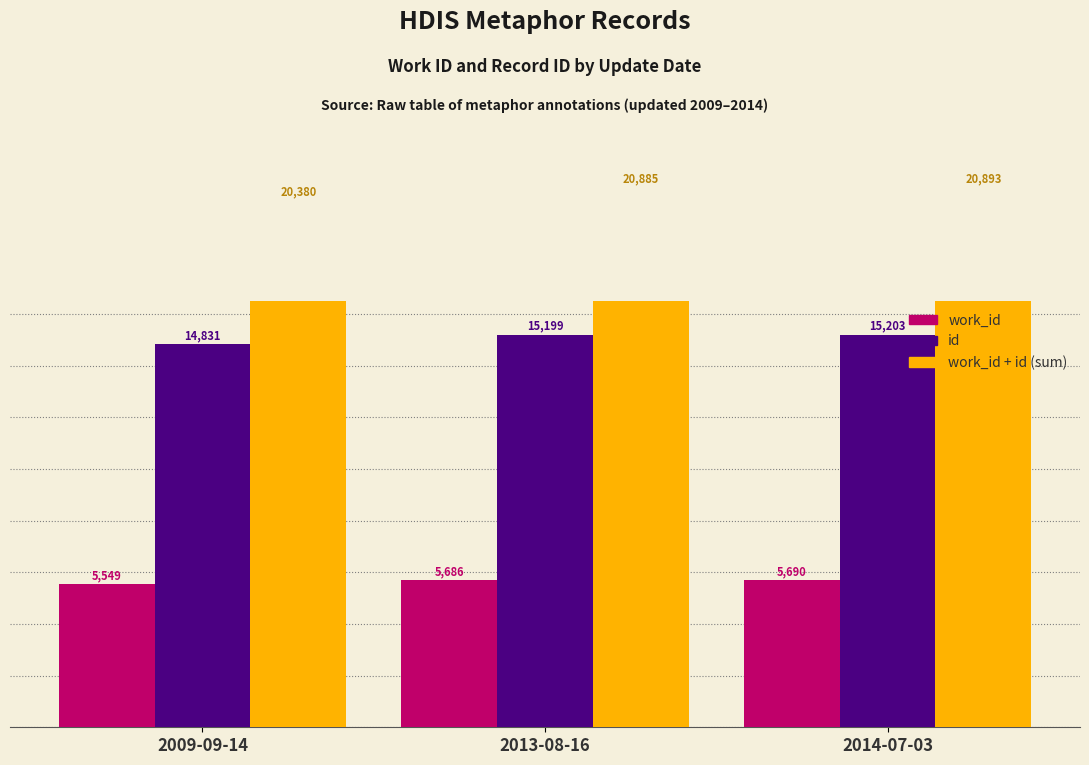

What is the highest value of the id series?

15203